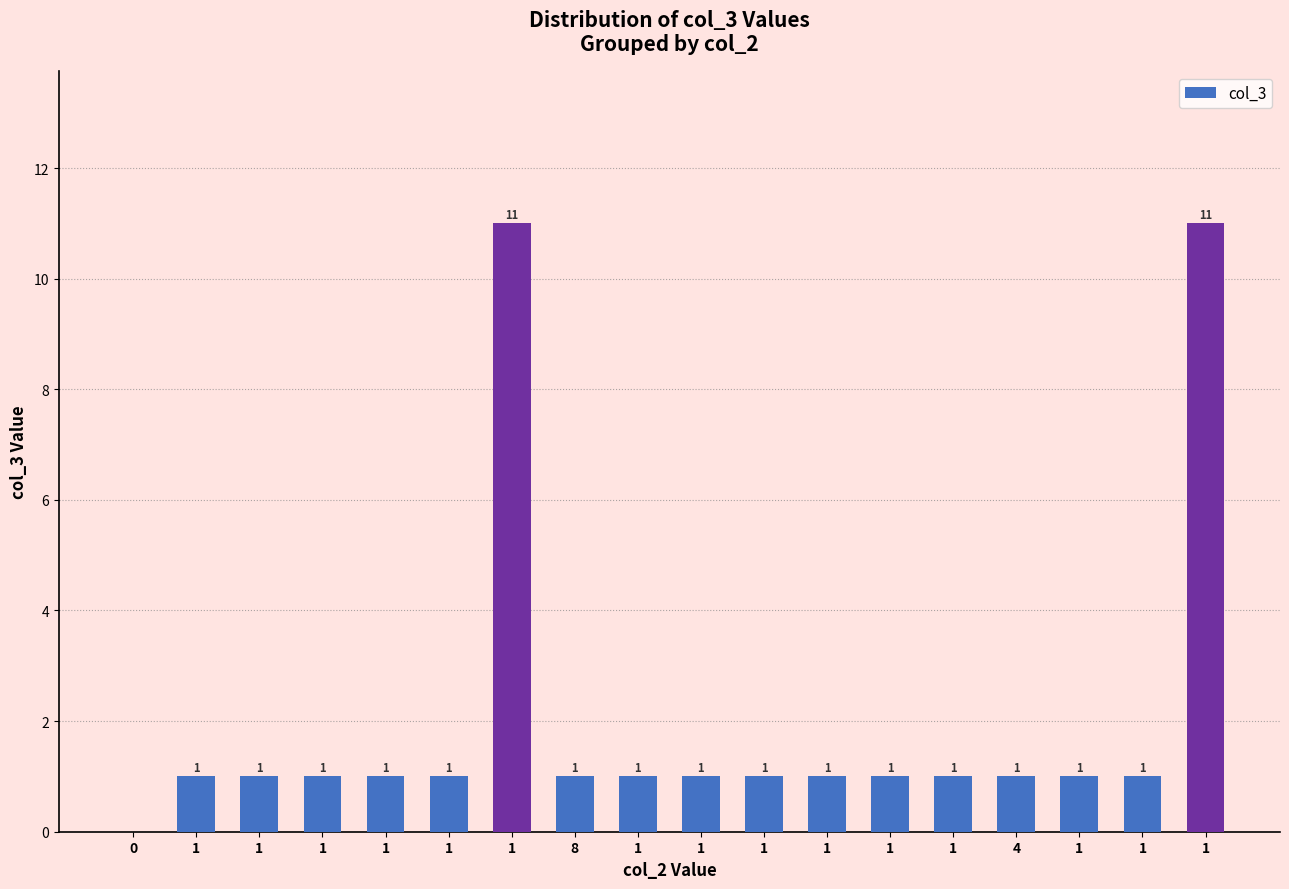

Are the bars horizontal?

No